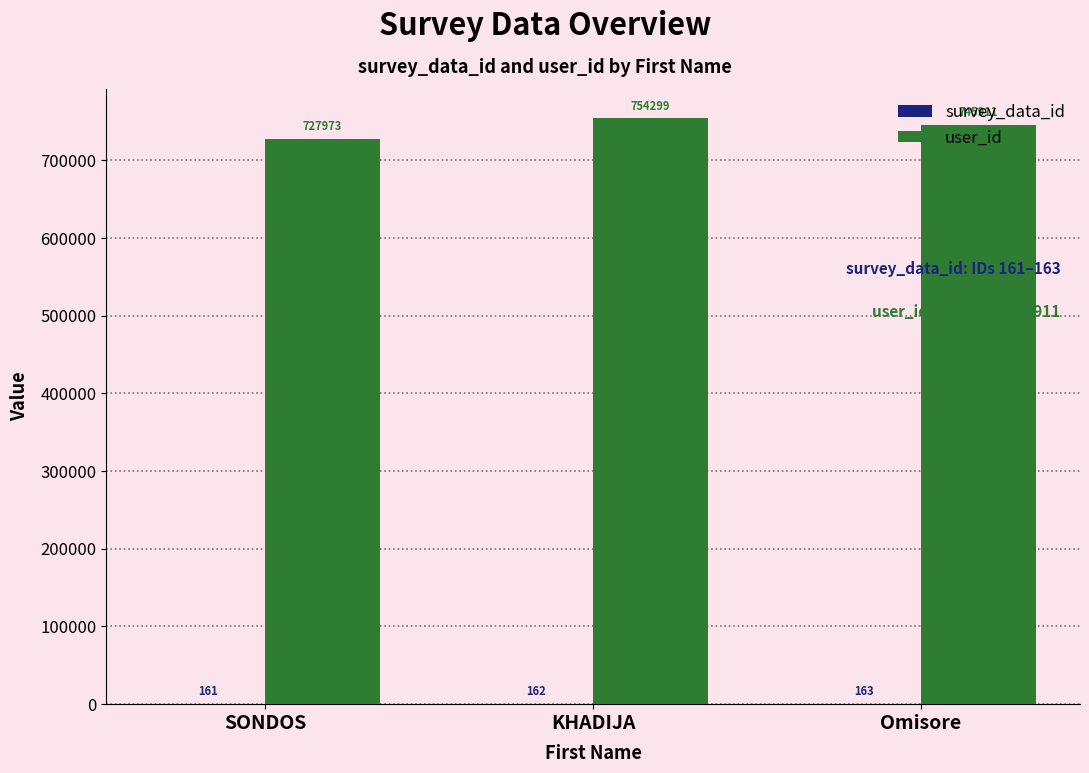

The user_id series shows 1186425 at SONDOS. True or false?

False